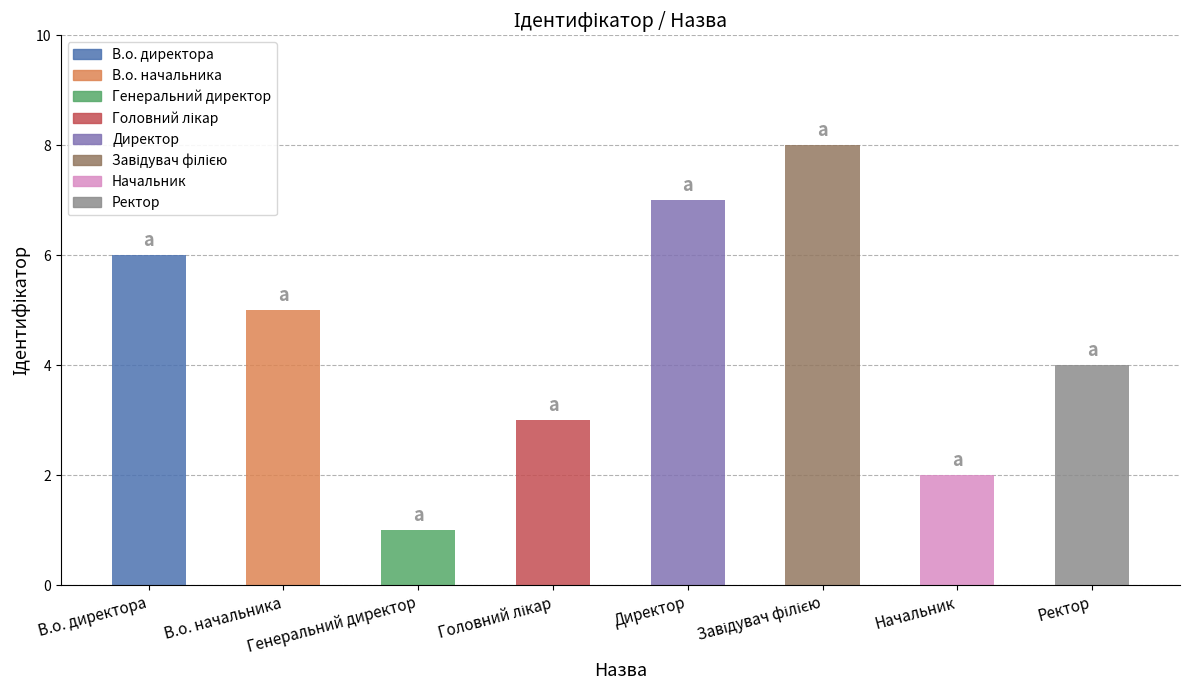

List the labels in order of value, smallest first.

Генеральний директор, Начальник, Головний лікар, Ректор, В.о. начальника, В.о. директора, Директор, Завідувач філією